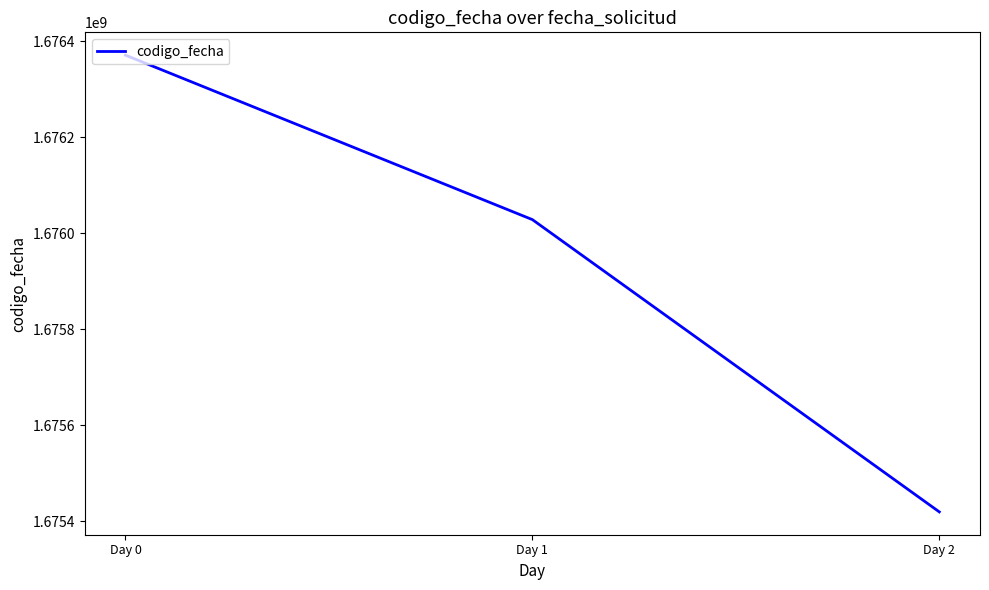

Which label corresponds to the largest value in the chart?

Day 0